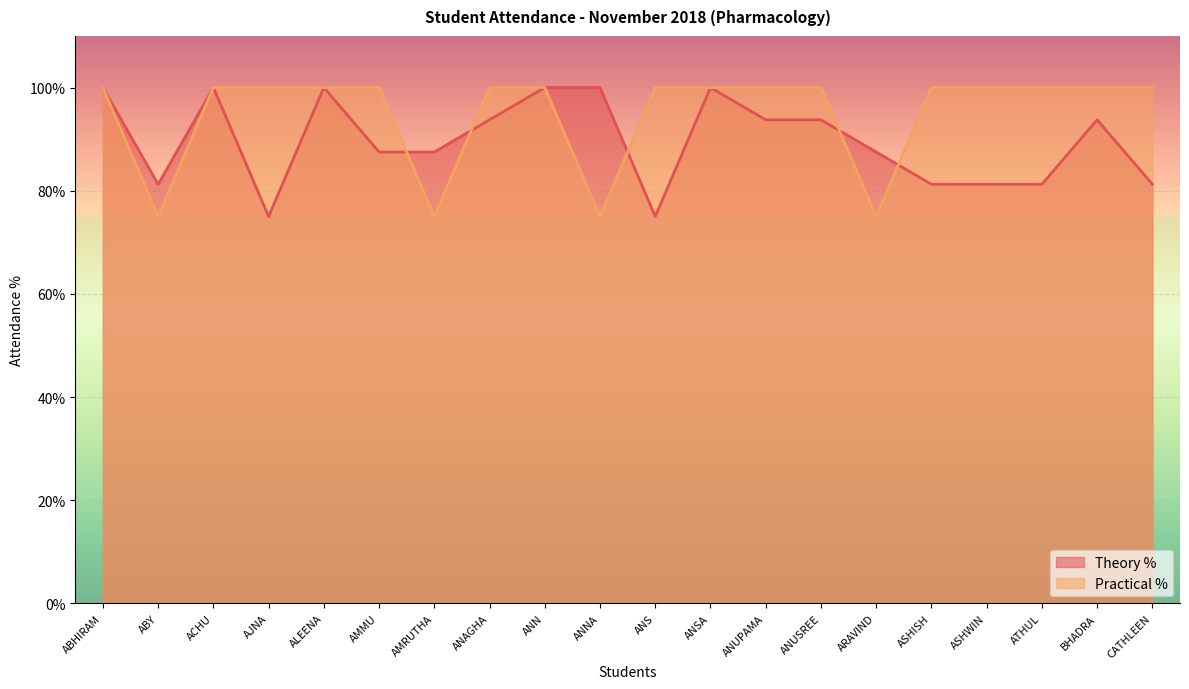

At how many categories does at least one series exceed 98?

17